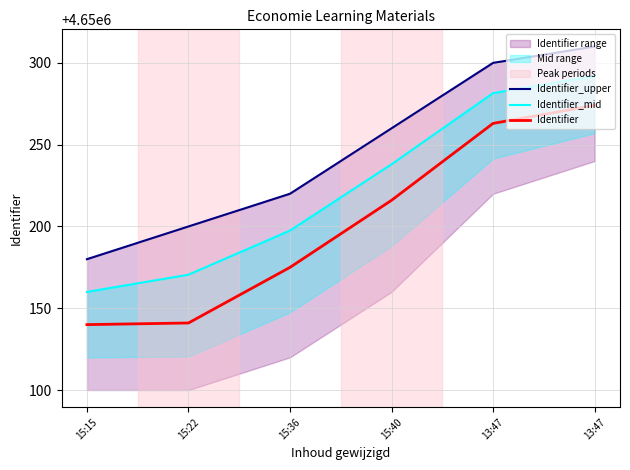

Which series changed the most between 15:40 and 13:47?

Identifier